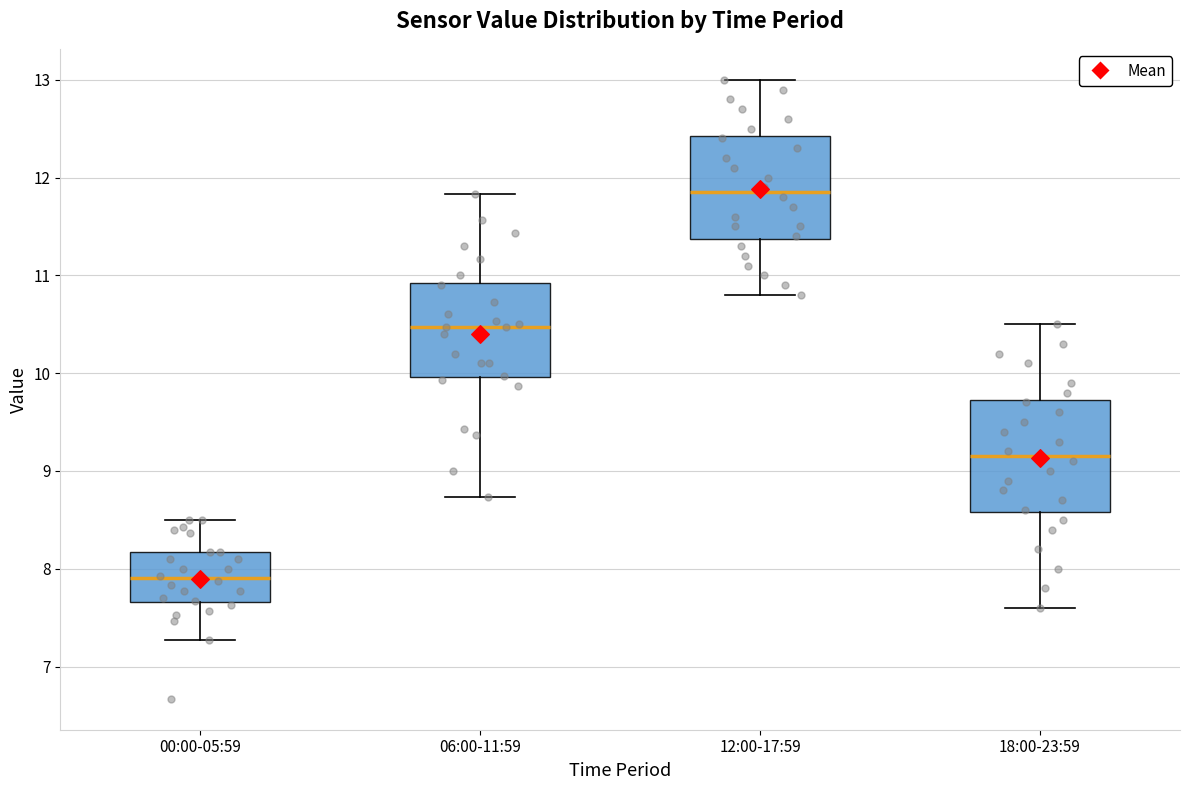

Reading left to right, read every box against the y-axis: the position of its median line, the range the box covers, and the ends of its whiskers. The values are not printed on the chart, so give them approximately, as read against the axis.

00:00-05:59: median 7.9, box 7.7 to 8.2, whiskers 7.3 to 8.5
06:00-11:59: median 10.5, box 10.0 to 10.9, whiskers 8.7 to 11.8
12:00-17:59: median 11.9, box 11.4 to 12.4, whiskers 10.8 to 13.0
18:00-23:59: median 9.2, box 8.6 to 9.7, whiskers 7.6 to 10.5